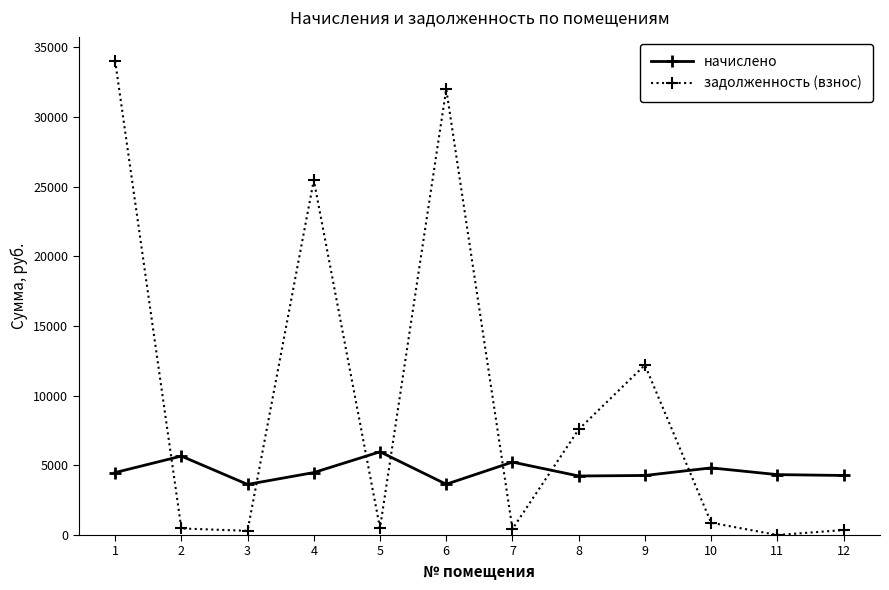

What is the difference between the highest and lowest values at 2?

5191.6